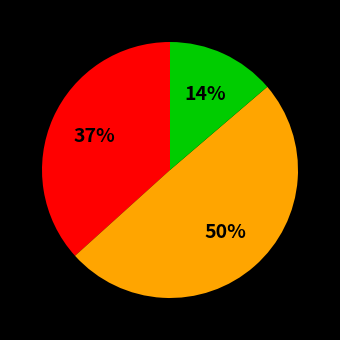

To the nearest percent, what is the average slice percentage?

33%